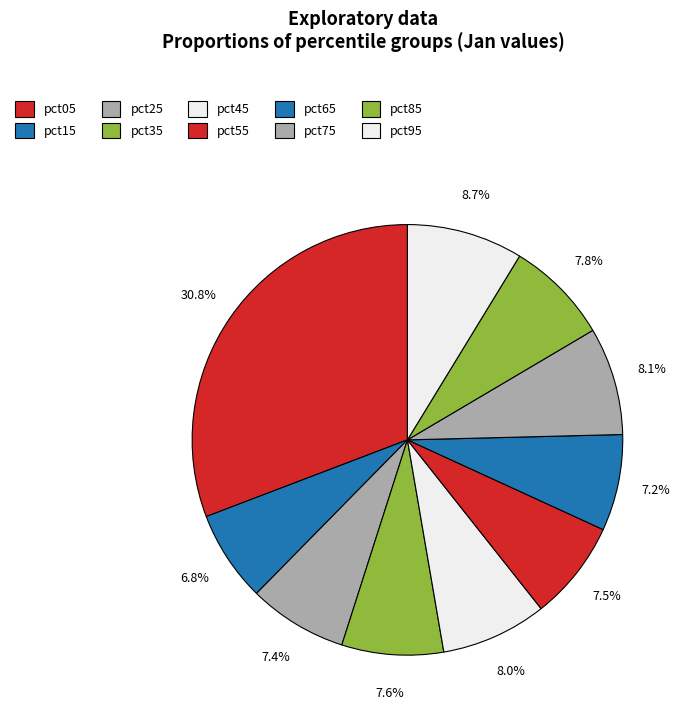

How many segments does this pie chart have?

10